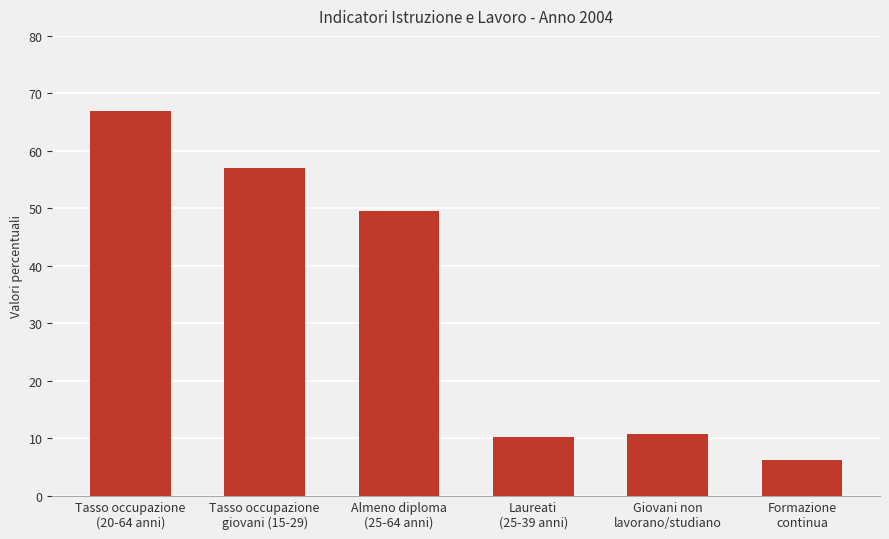

What is the value of the 4th bar from the left?

10.2